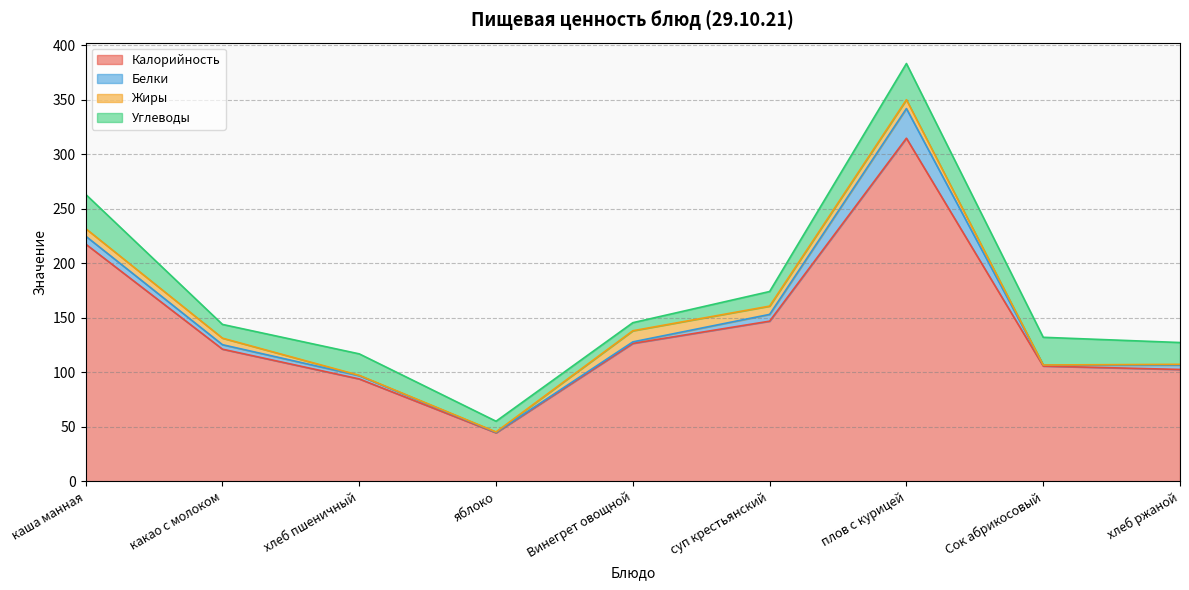

At which category does Жиры reach its first local peak?

Винегрет овощной